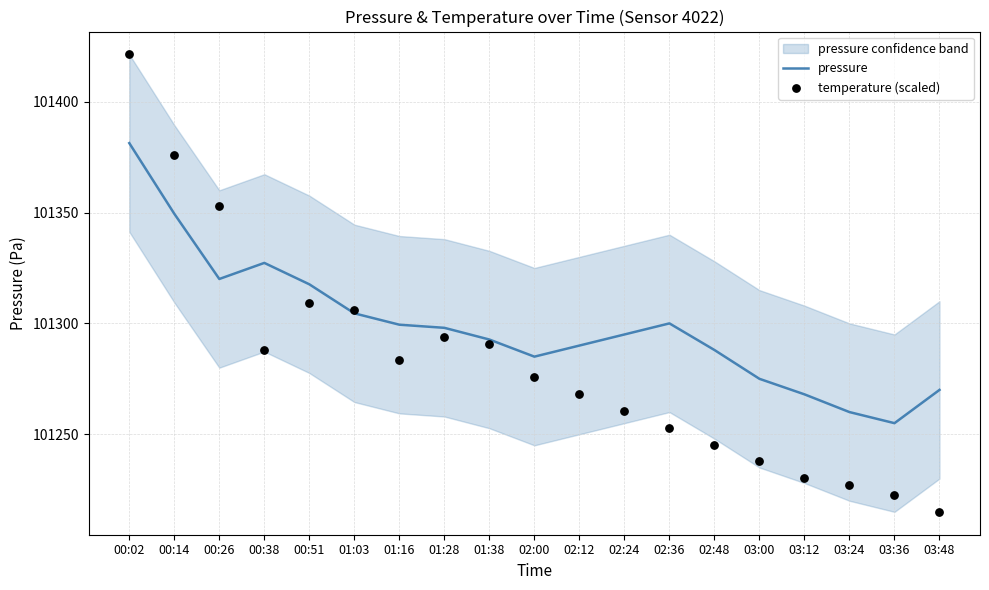

The value of pressure at 03:36 is 24515.0. True or false?

False